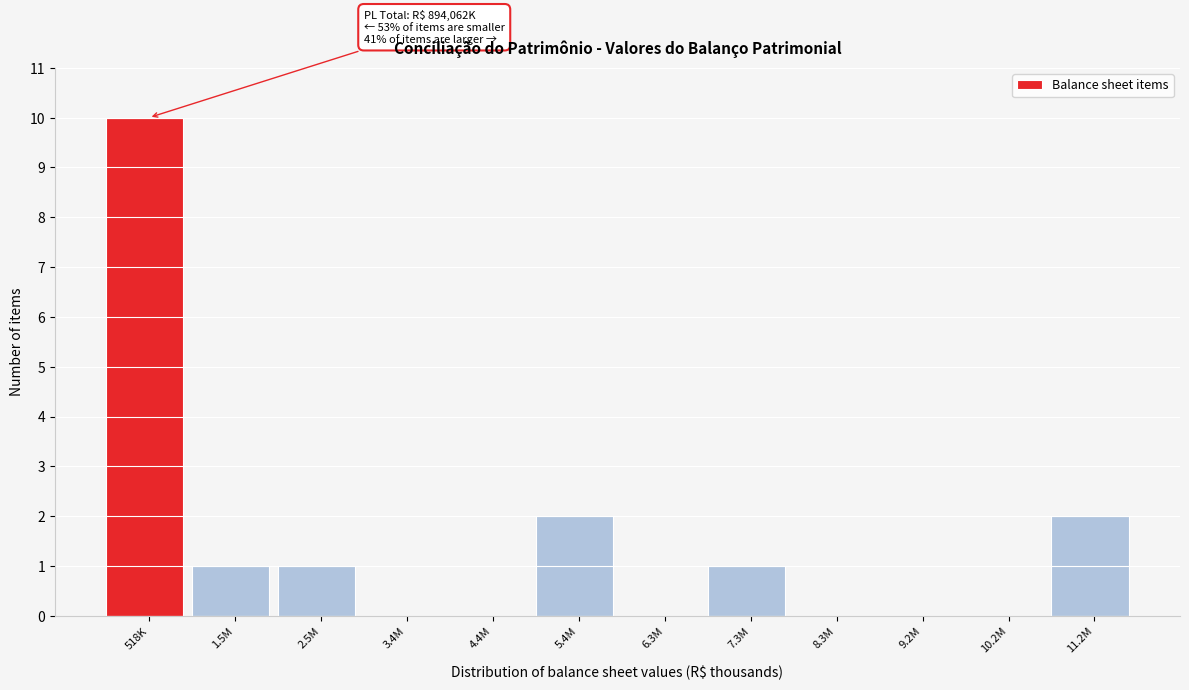

Reading left to right, list all the values displayed in this chart.

518K=10	1.5M=1	2.5M=1	3.4M=0	4.4M=0	5.4M=2	6.3M=0	7.3M=1	8.3M=0	9.2M=0	10.2M=0	11.2M=2